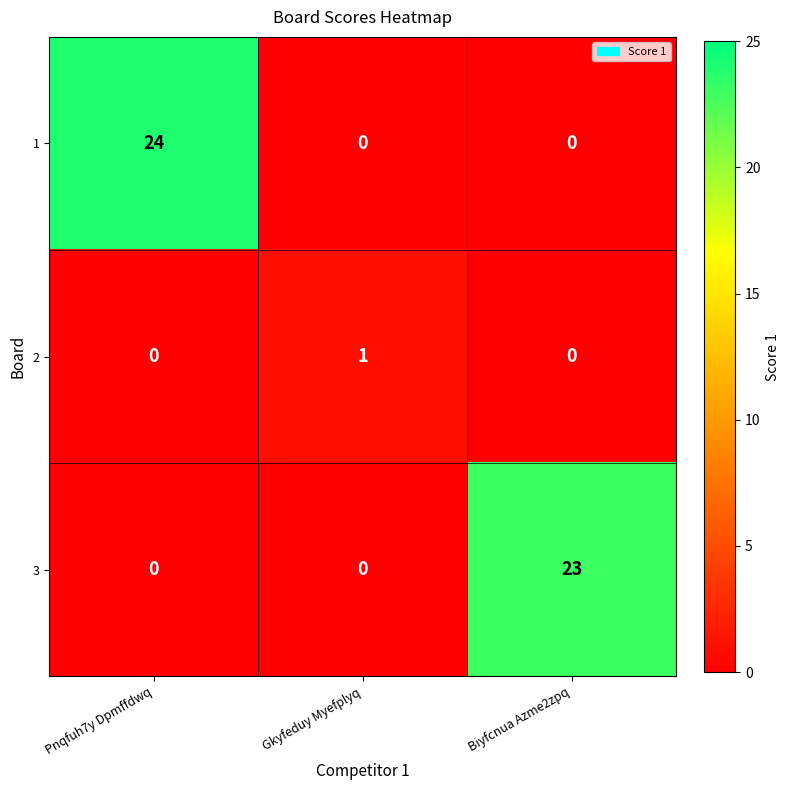

What is the sum of all 3 values?

23